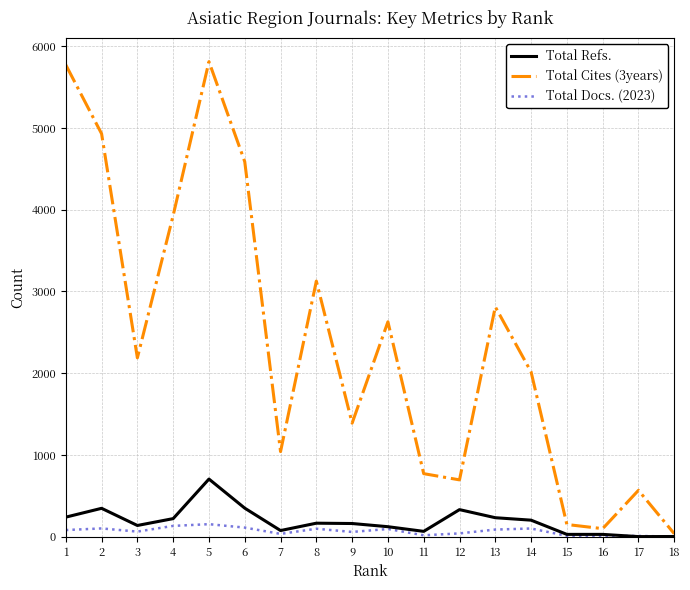

Which series changed the most between 2 and 3?

Total Cites (3years)